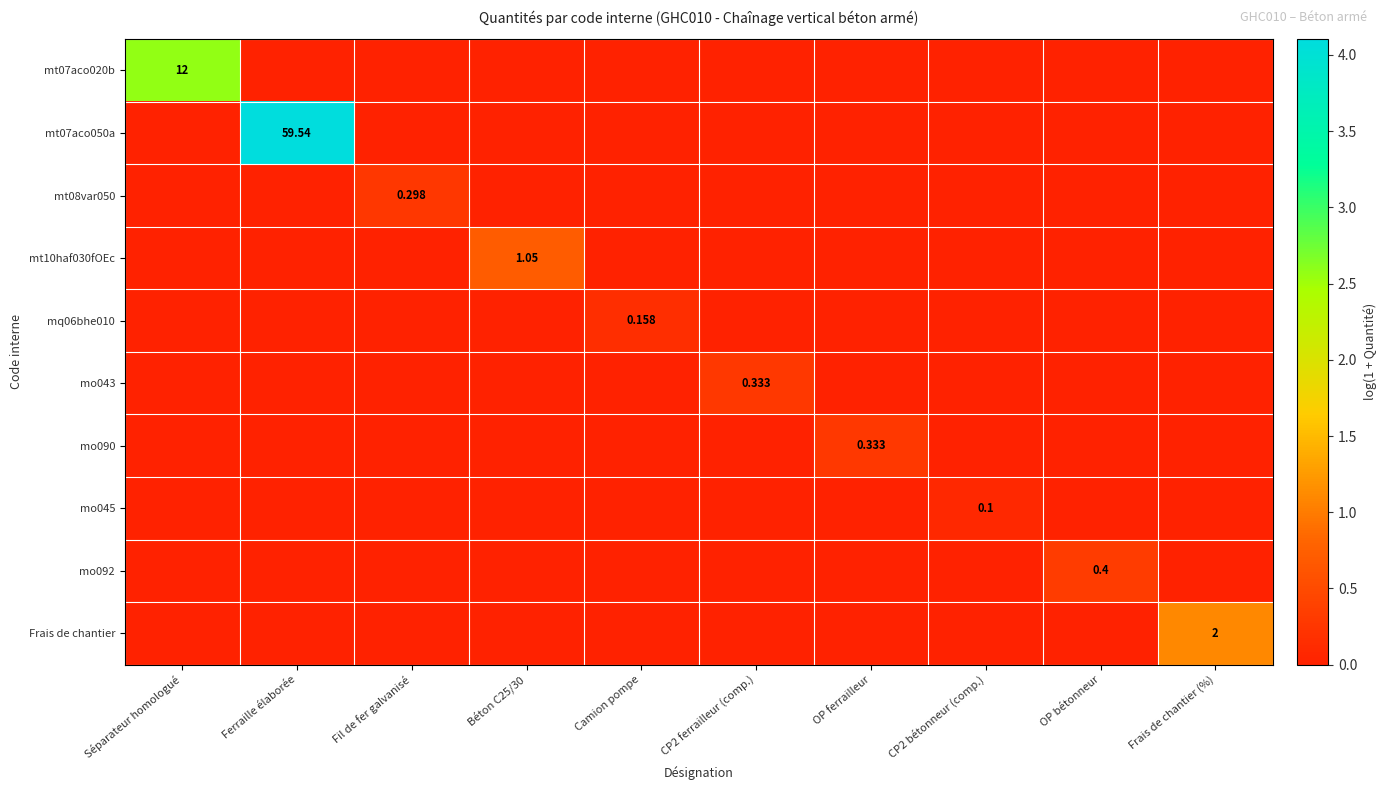

List the labels in order of mt10haf030fOEc value, largest first.

Béton C25/30, Séparateur homologué, Ferraille élaborée, Fil de fer galvanisé, Camion pompe, CP2 ferrailleur (comp.), OP ferrailleur, CP2 bétonneur (comp.), OP bétonneur, Frais de chantier (%)